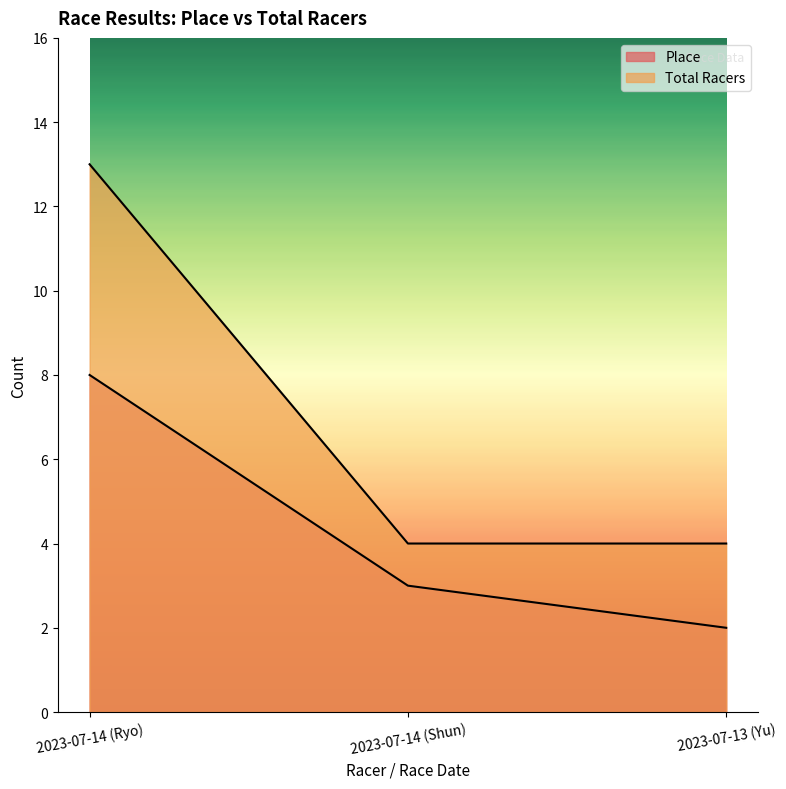

How many Place values are between 2 and 8?

3